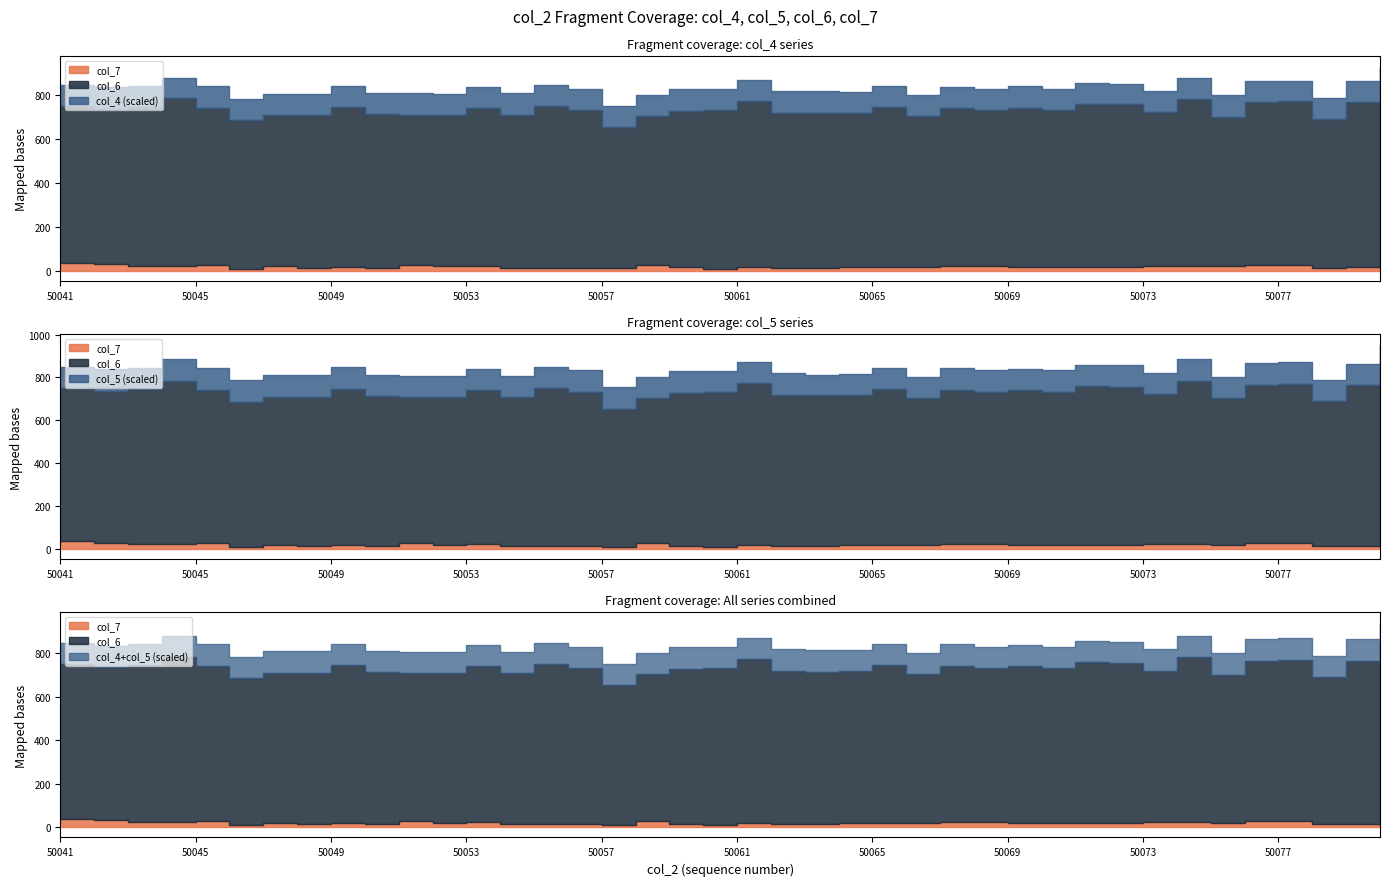

True or false: col_6 and col_7 intersect in this chart.

False